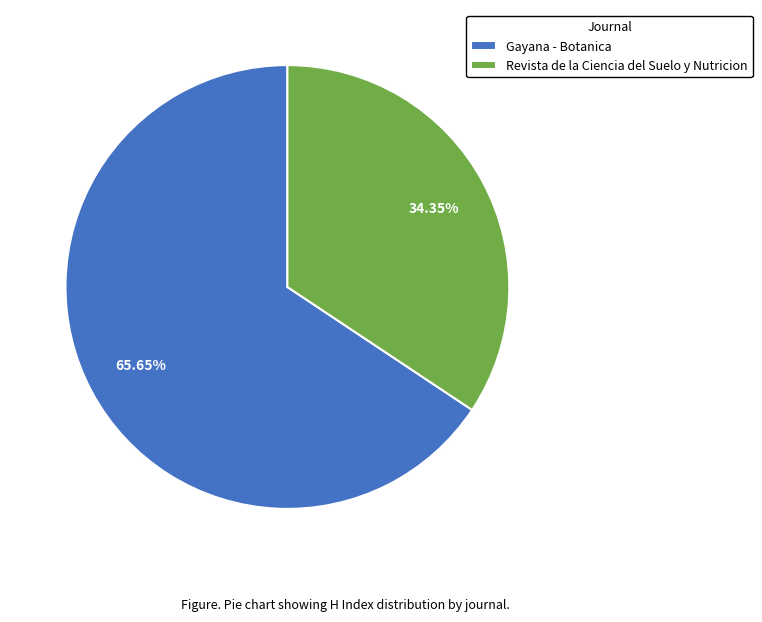

Approximately how many times larger is the value at Gayana - Botanica compared to Revista de la Ciencia del Suelo y Nutricion?

1.9